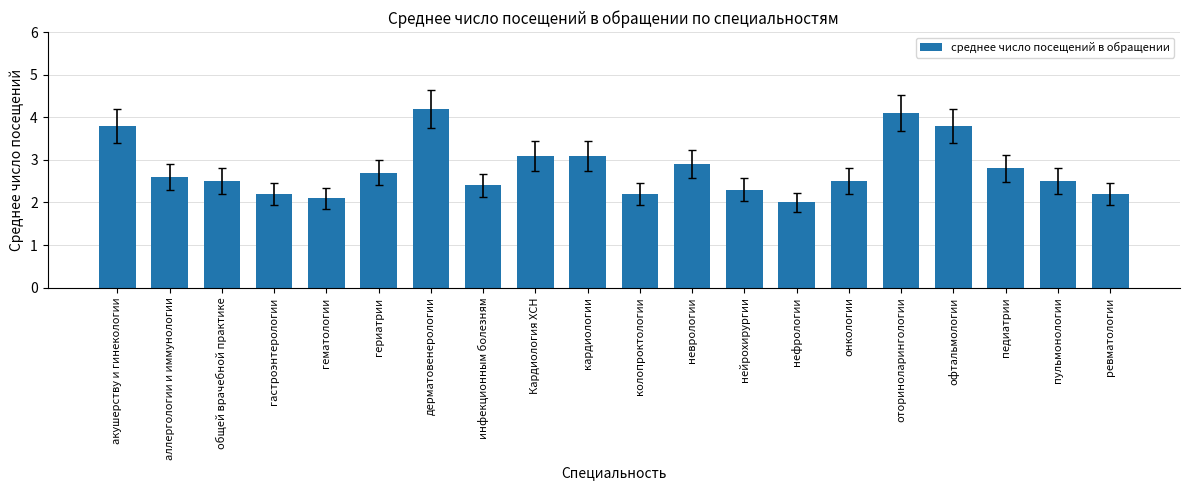

What is the change in value from дерматовенерологии to пульмонологии?

-1.7